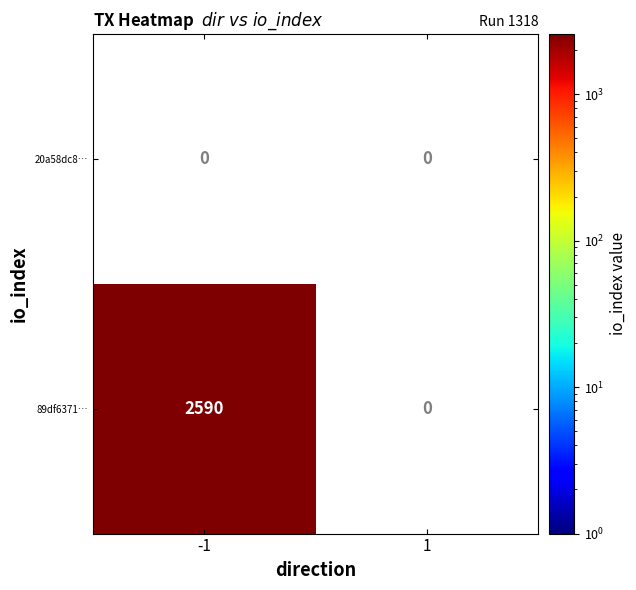

Which series changed the most between -1 and 1?

89df6371b5cfcd892ee2e09229209624db531e9